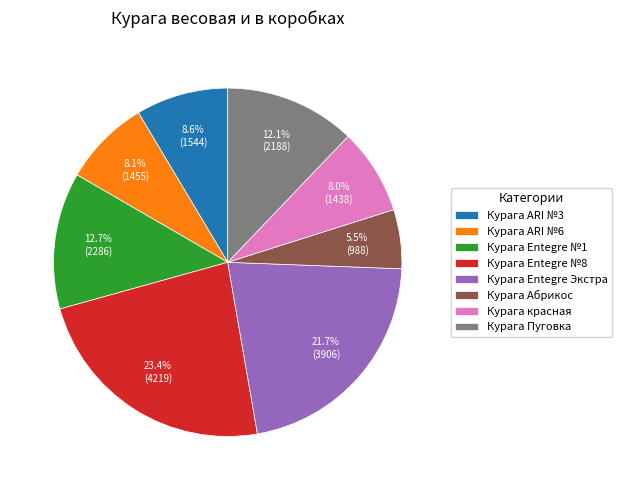

To the nearest percent, what is the combined percentage of Курага Entegre №1 and Курага Пуговка?

25%